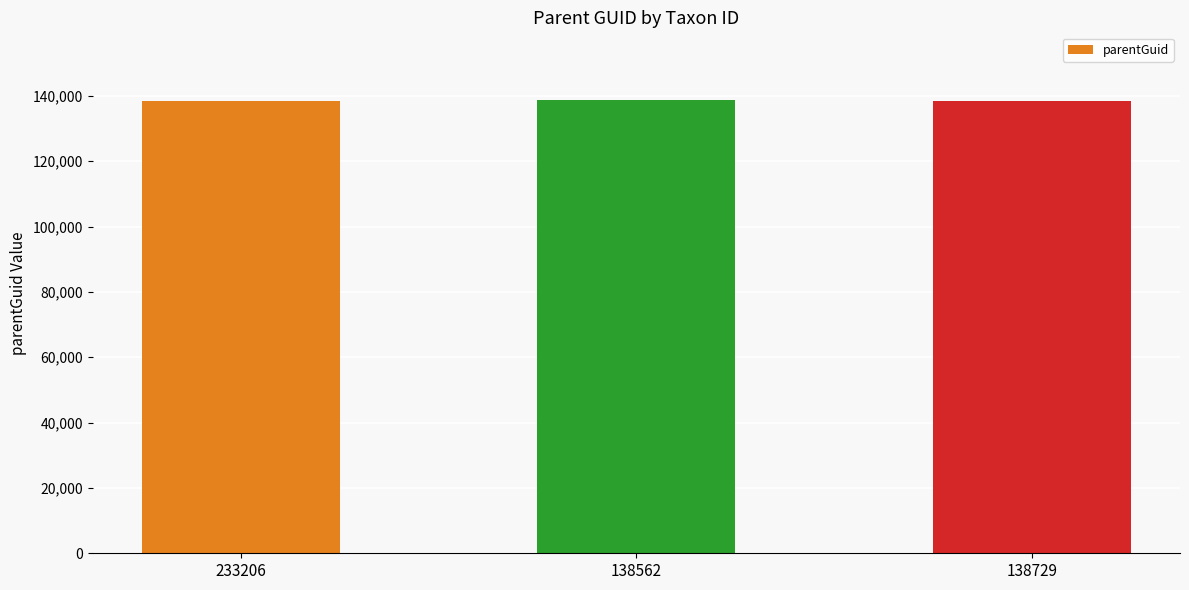

Approximately how many times larger is the value at 138729 compared to 138562?

1.0